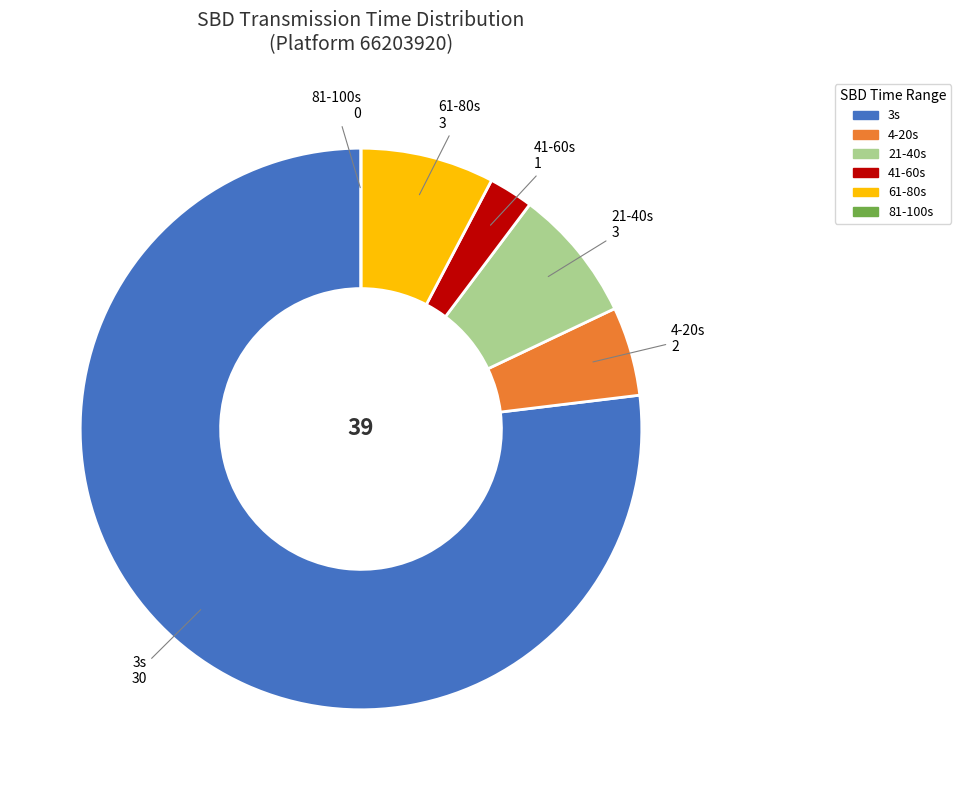

Which category accounts for the majority?

3s